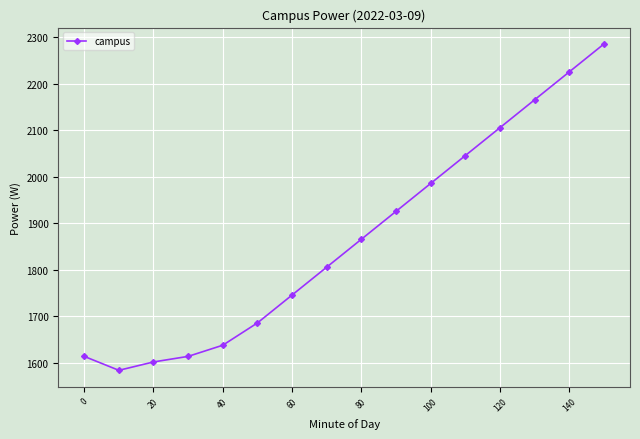

What is the difference between the maximum and minimum values?

702